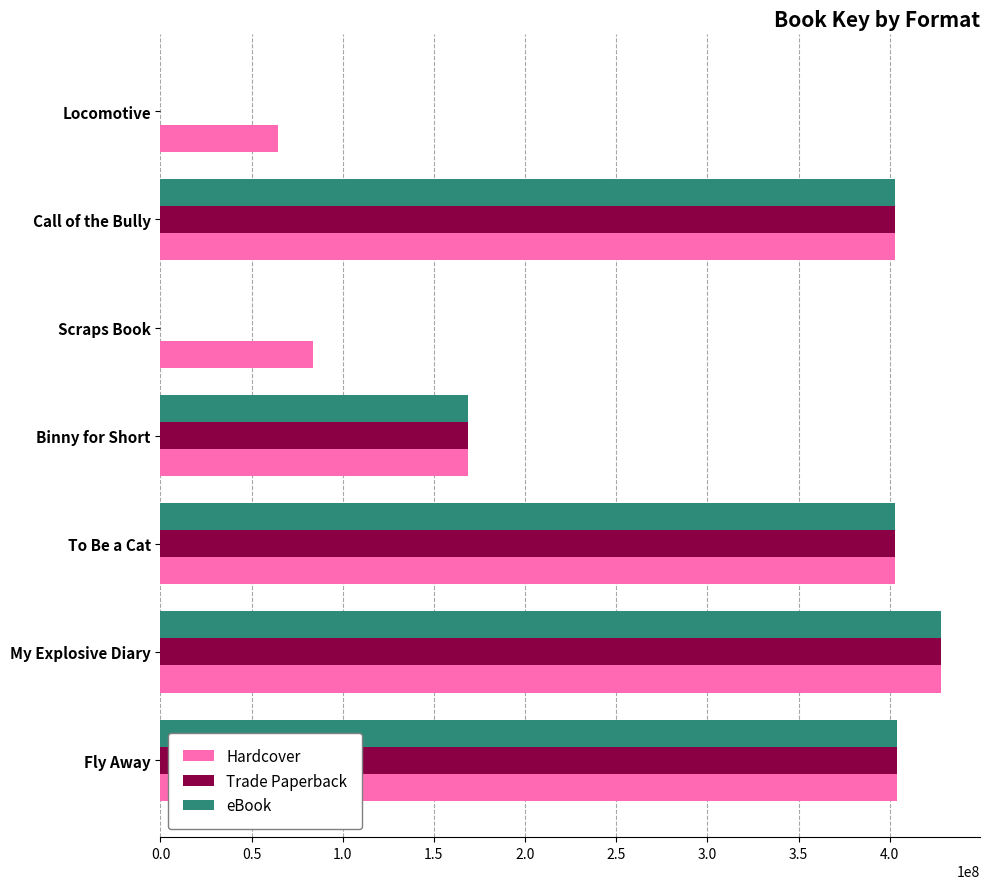

Count the number of data series in this chart.

3